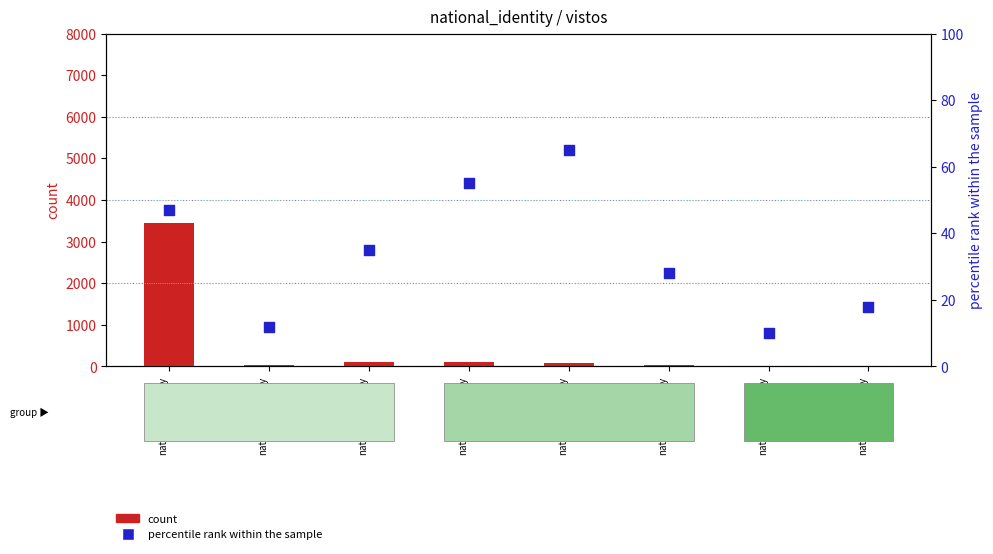

Which series has the largest total across all categories?

count